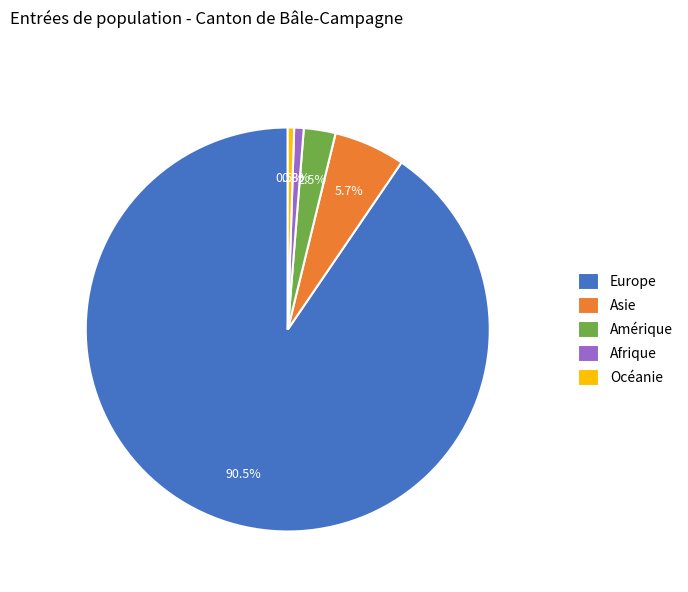

Does Europe account for over 50% of the chart?

Yes